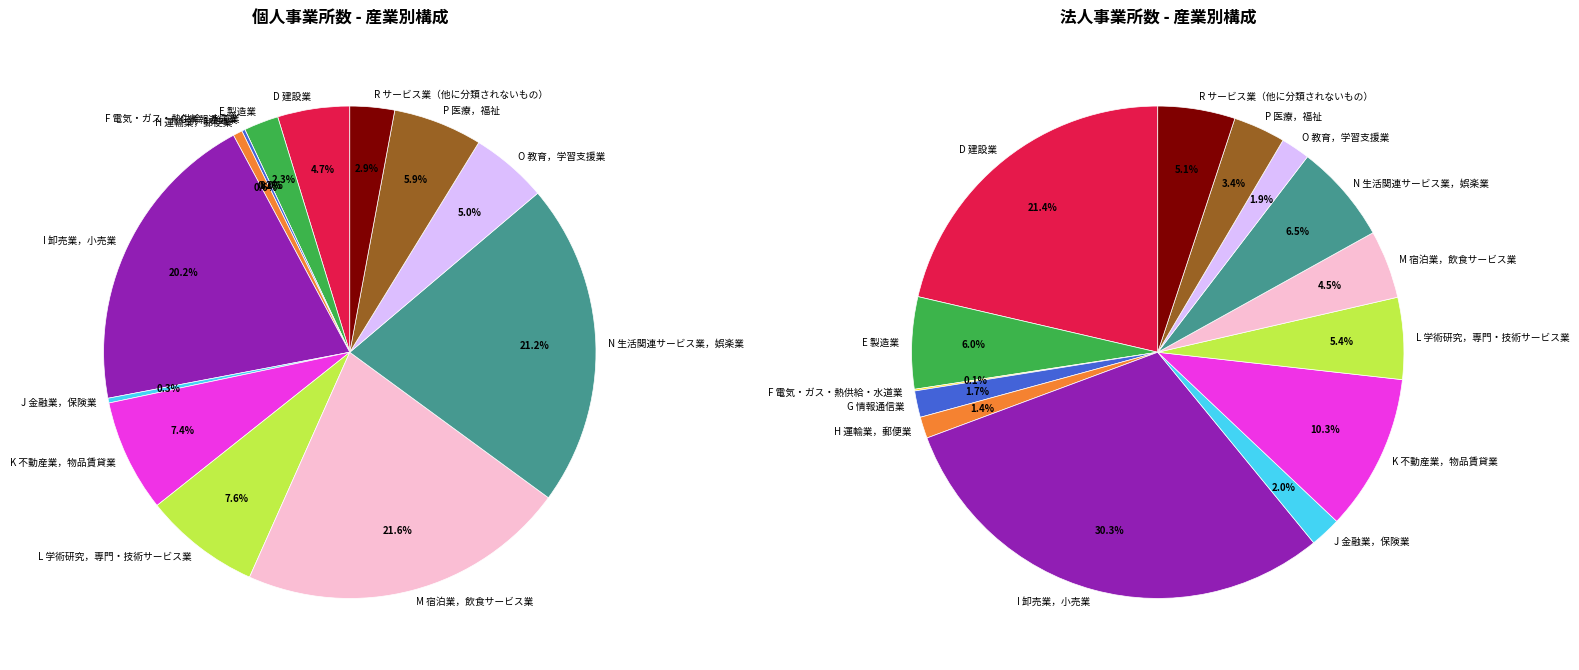

Between K 不動産業，物品賃貸業 and D 建設業, which is larger?

K 不動産業，物品賃貸業